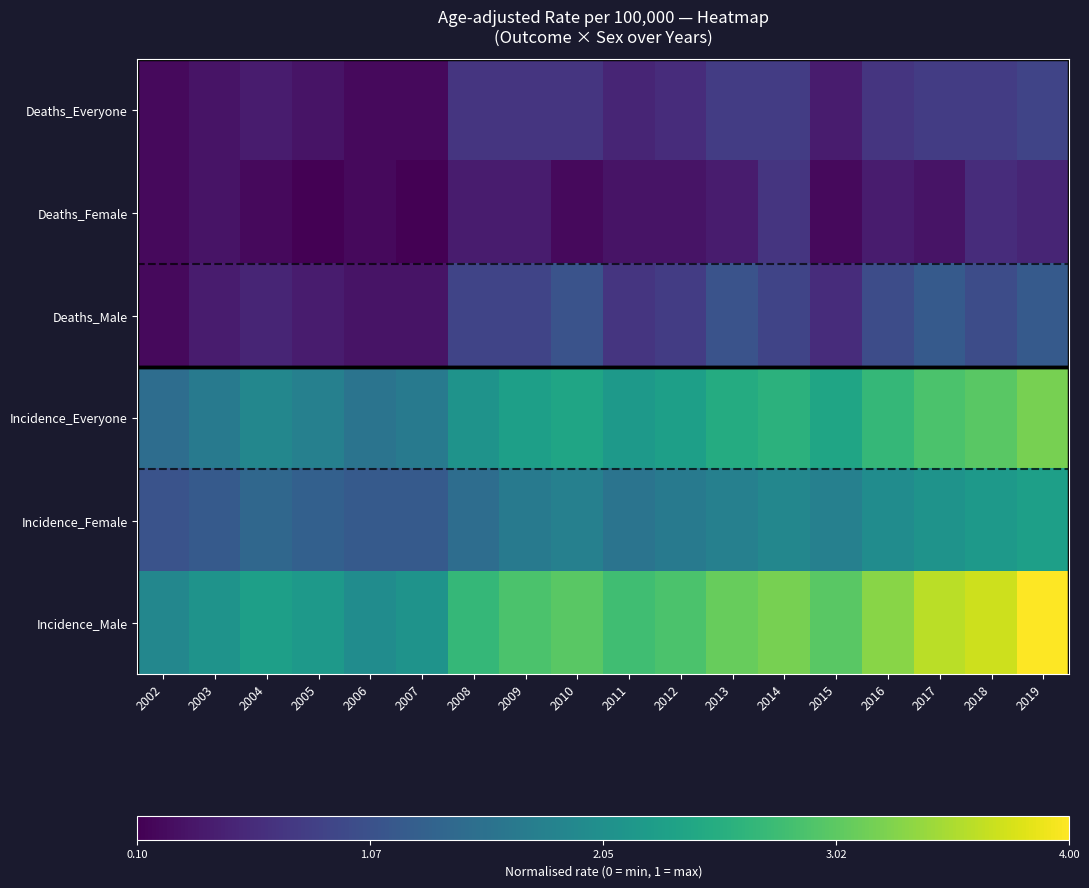

At how many categories does at least one series exceed 0?

18